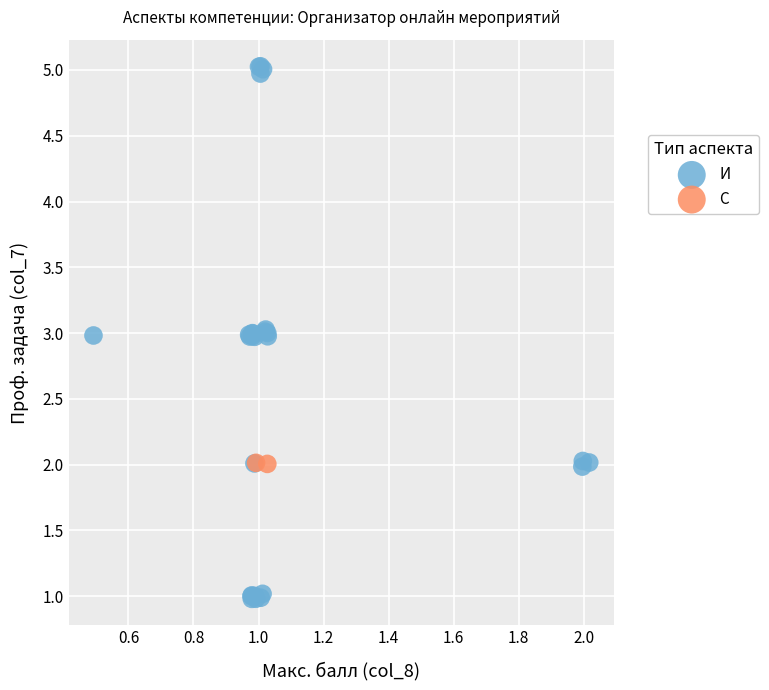

What are all the series names shown in the legend?

И, С